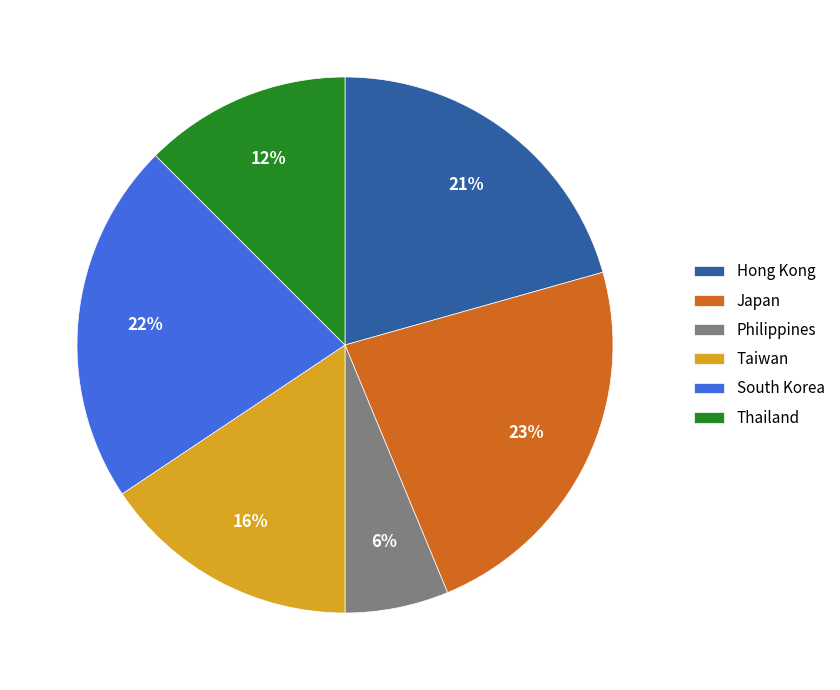

What is the ratio of the value at Taiwan to the value at Hong Kong?

0.8